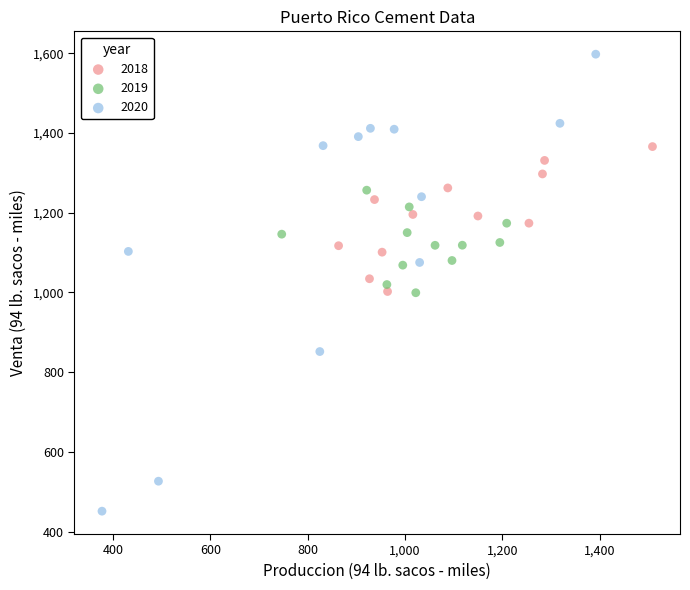

What are all the series names shown in the legend?

2018, 2019, 2020